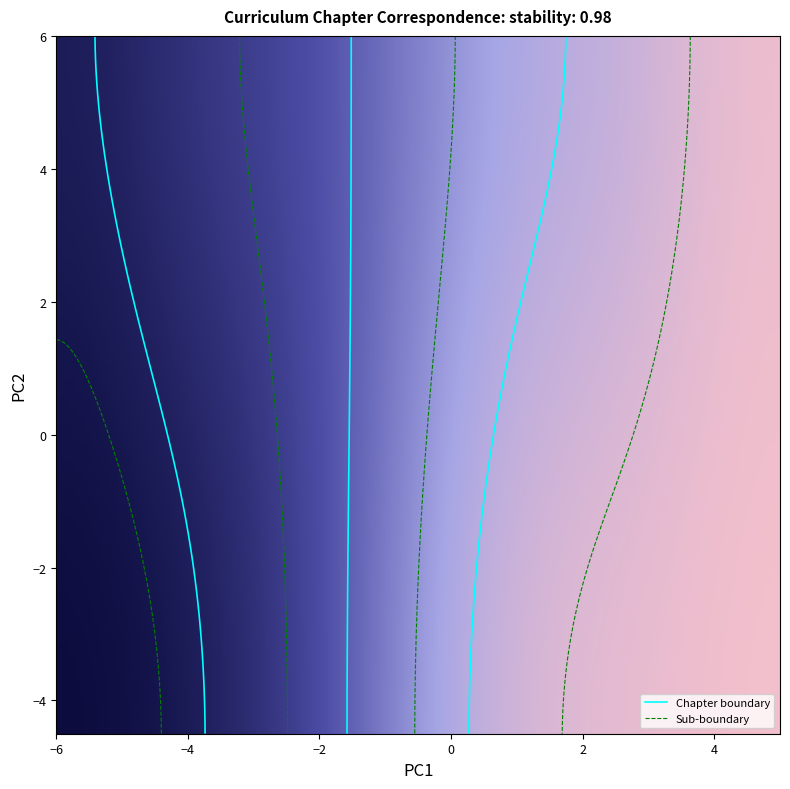

Reading left to right, extract all data points from this chart.

1: 0=1	1=1	2=1	3=1	4=2	5=2	6=2	7=3	8=3	9=3	10=3	11=3	12=3	13=3
2: 0=1	1=1	2=1	3=1	4=1	5=1	6=2	7=2	8=3	9=3	10=3	11=3	12=3	13=3
3: 0=1	1=2	2=2	3=2	4=2	5=2	6=2	7=2	8=2	9=2	10=2	11=2	12=3	13=3